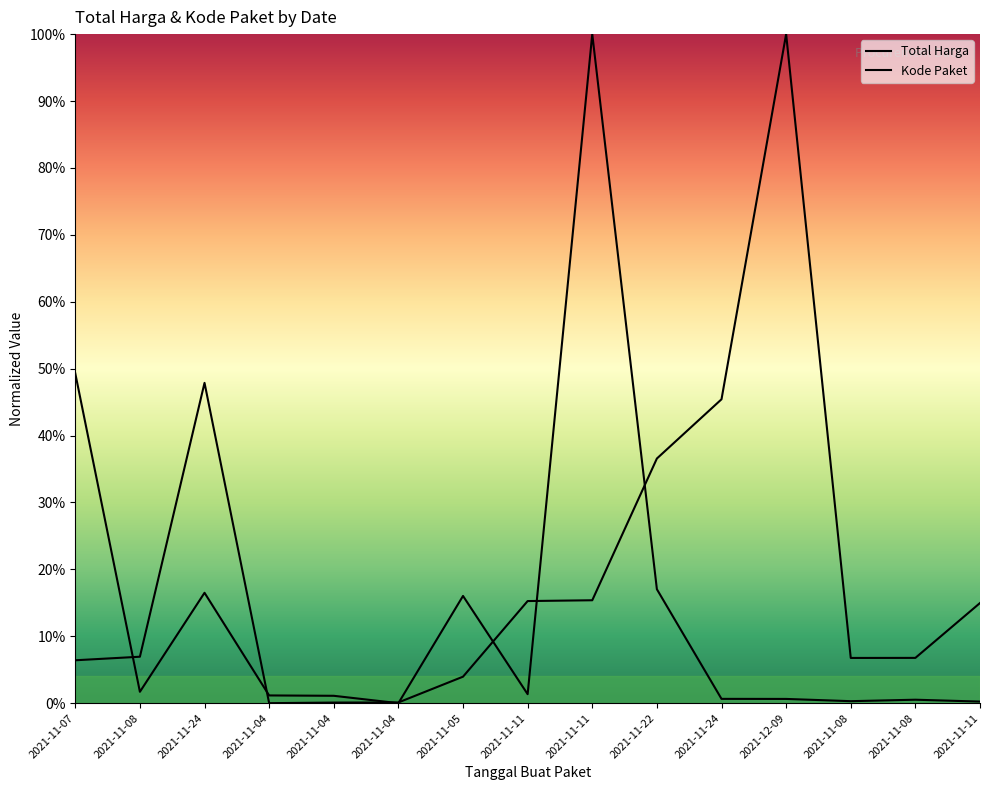

Which series has the widest spread of values?

Total Harga